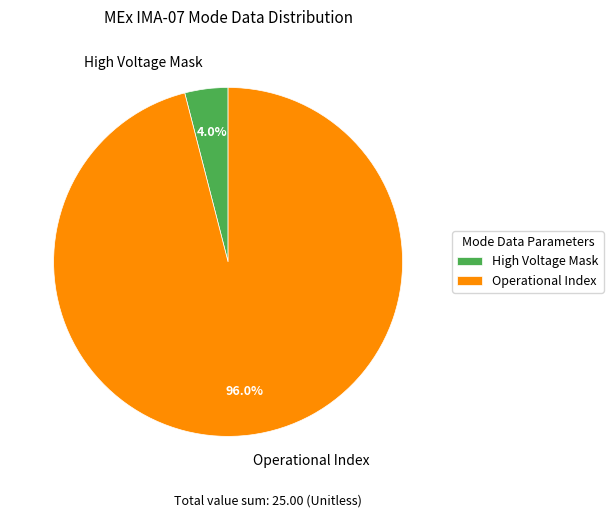

Combined, do High Voltage Mask and Operational Index account for over 50%?

Yes